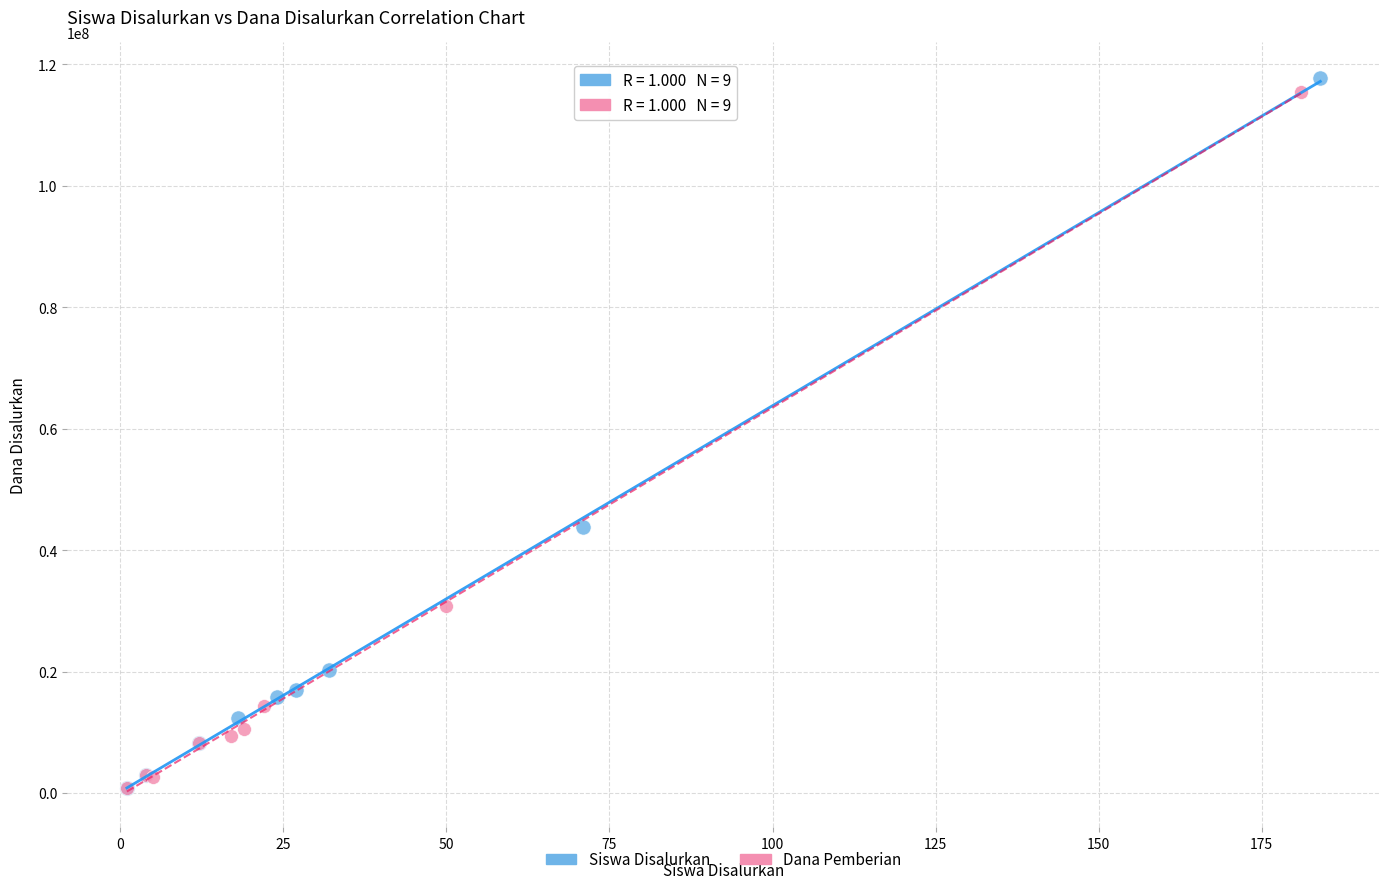

What are all the series names shown in the legend?

Siswa Disalurkan, Dana Pemberian